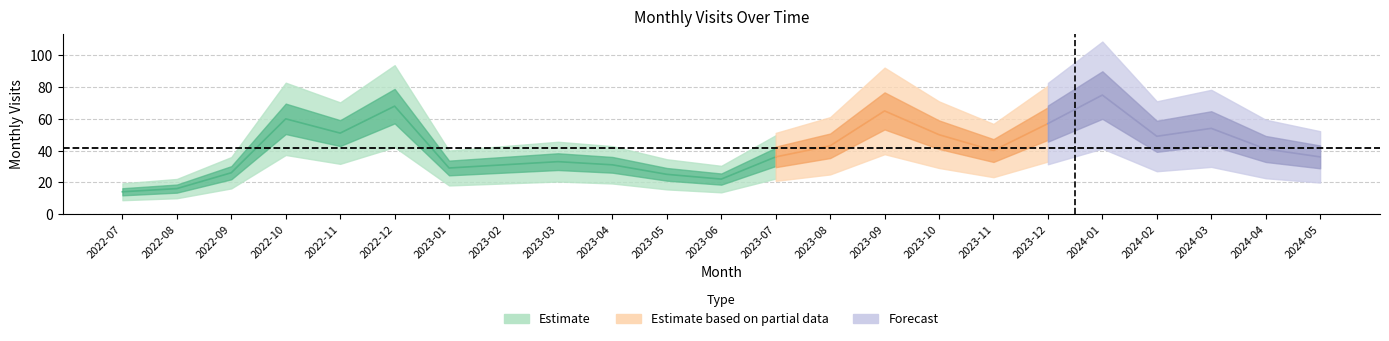

How many points are higher than both their immediate neighbors (excluding endpoints)?

6